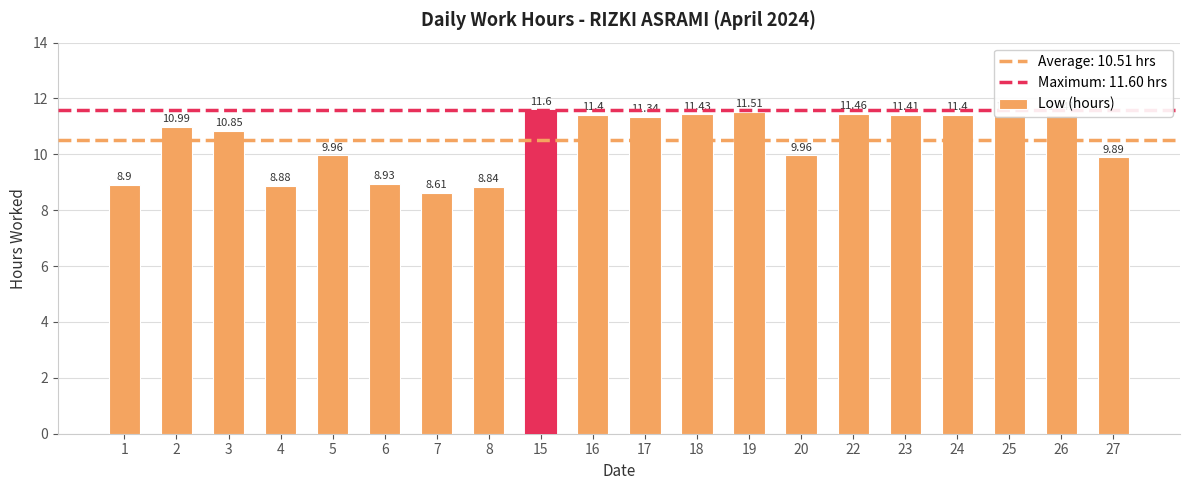

How many values exceed 11?

10